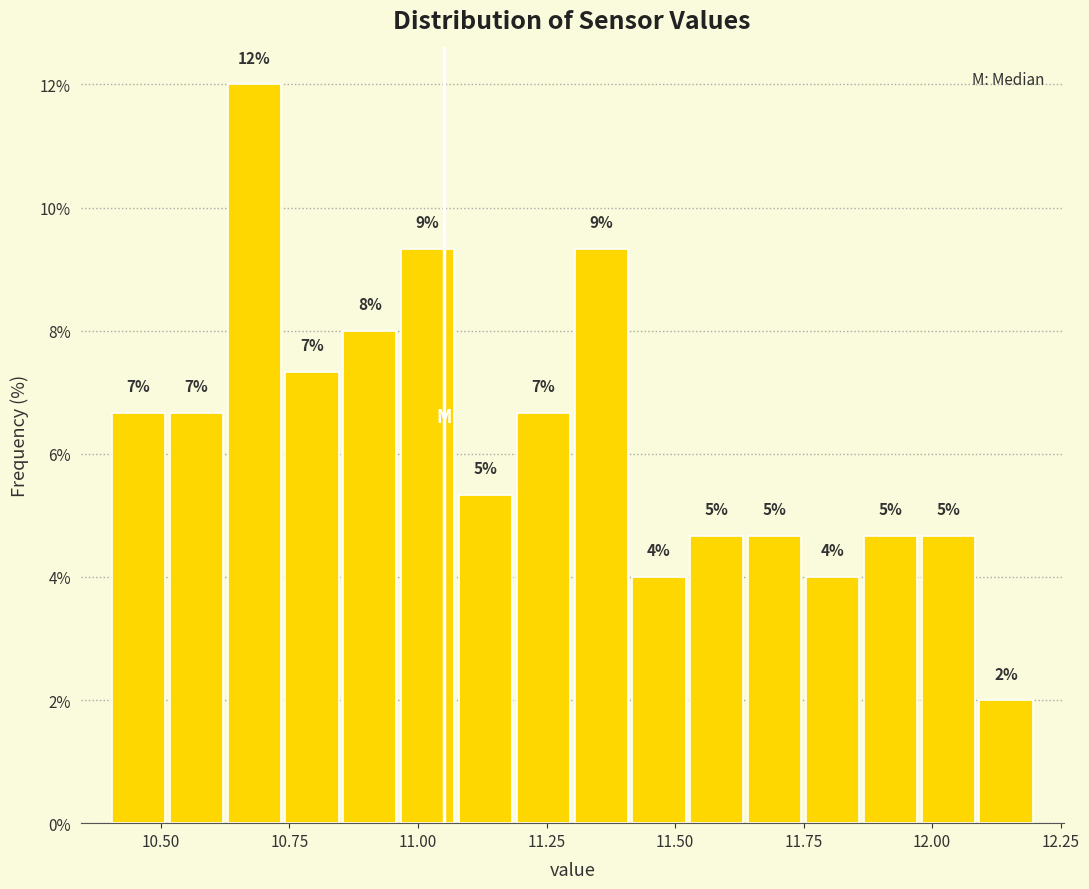

Read against the x-axis, roughly where is the centre of the tallest bar?

10.70